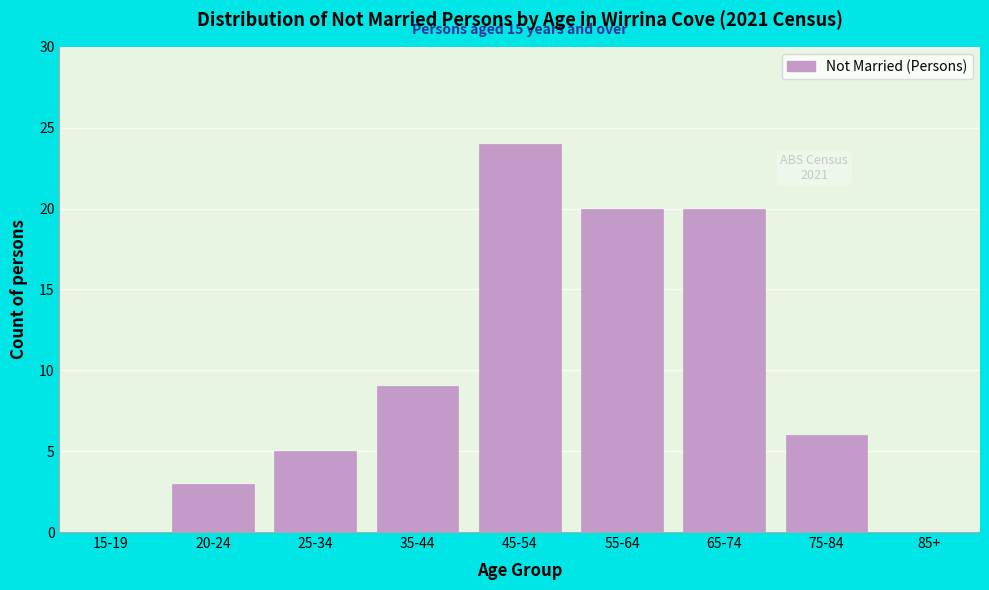

Reading left to right, list all the values displayed in this chart.

15-19=0	20-24=3	25-34=5	35-44=9	45-54=24	55-64=20	65-74=20	75-84=6	85+=0